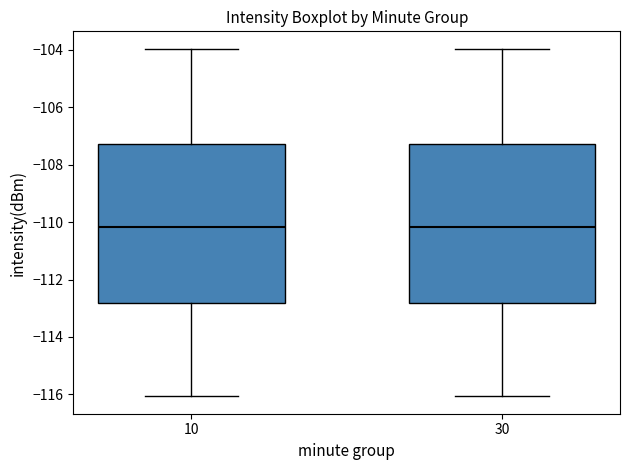

Reading left to right, transcribe this box plot: for each box, give where its median line is, the range the box spans, and where its two whiskers end, as read against the y-axis. The values are not printed on the chart, so give them approximately, as read against the axis.

10: median -110.2, box -112.8 to -107.2, whiskers -116.0 to -104.0
30: median -110.2, box -112.8 to -107.2, whiskers -116.0 to -104.0